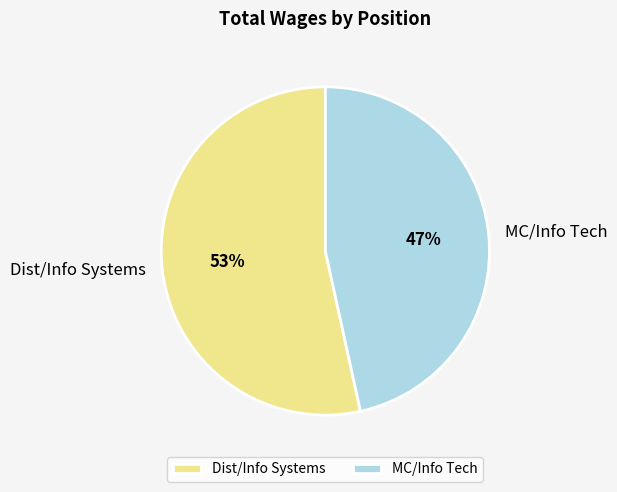

Is the sum of Dist/Info Systems and MC/Info Tech greater than half?

Yes